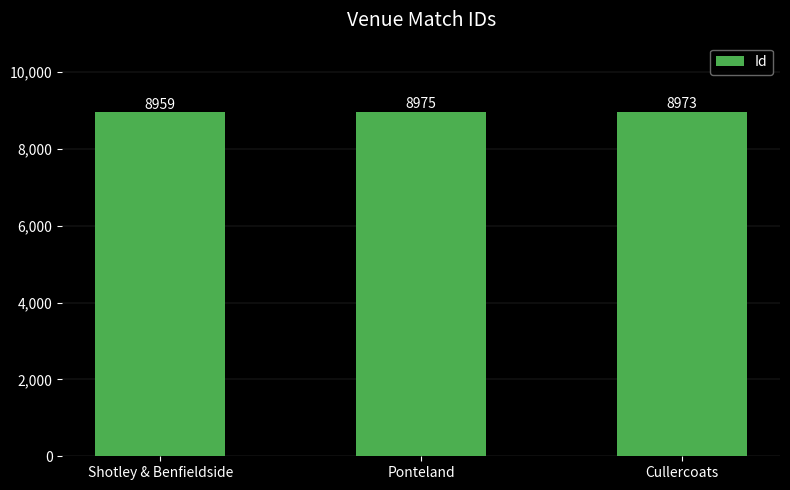

Rank the categories by value from highest to lowest.

Ponteland, Cullercoats, Shotley & Benfieldside